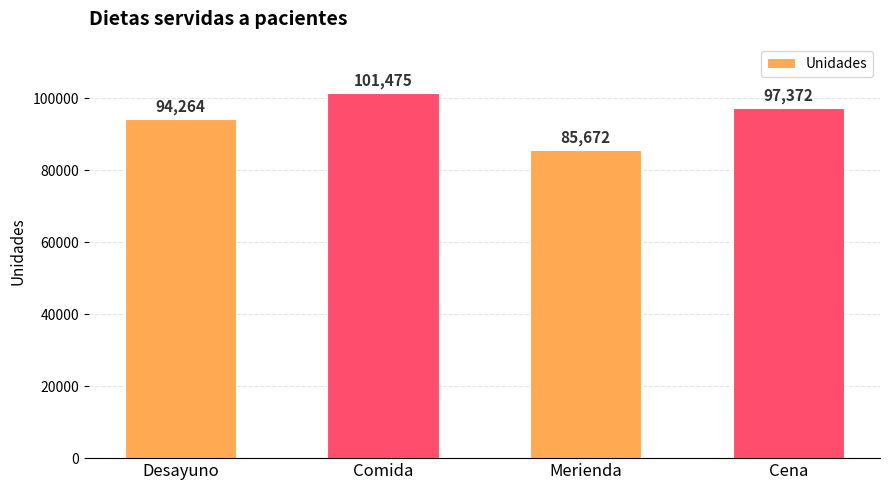

Between Desayuno and Merienda, which is larger?

Desayuno